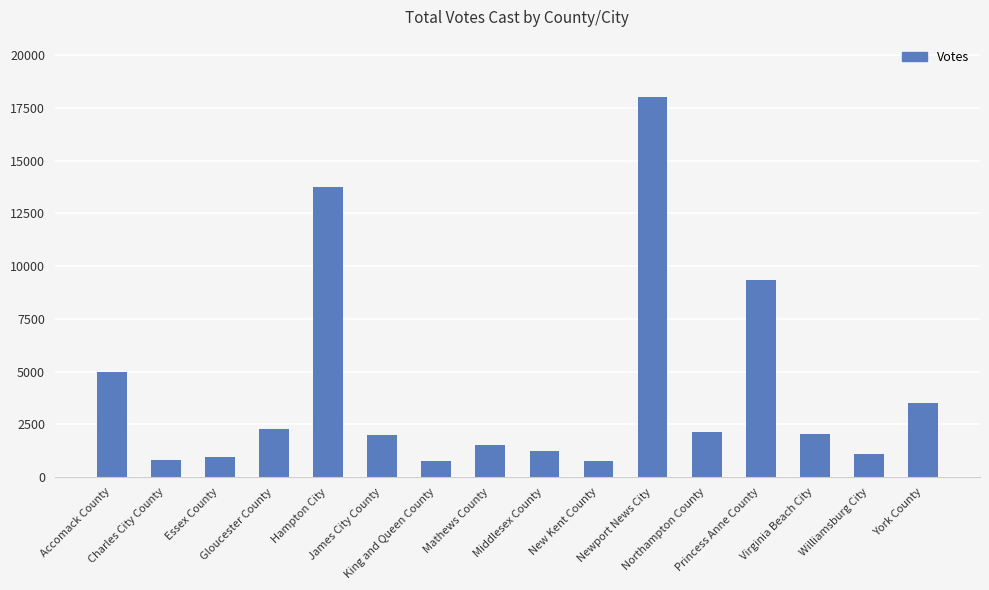

What is the difference between the values at Newport News City and Williamsburg City?

16942